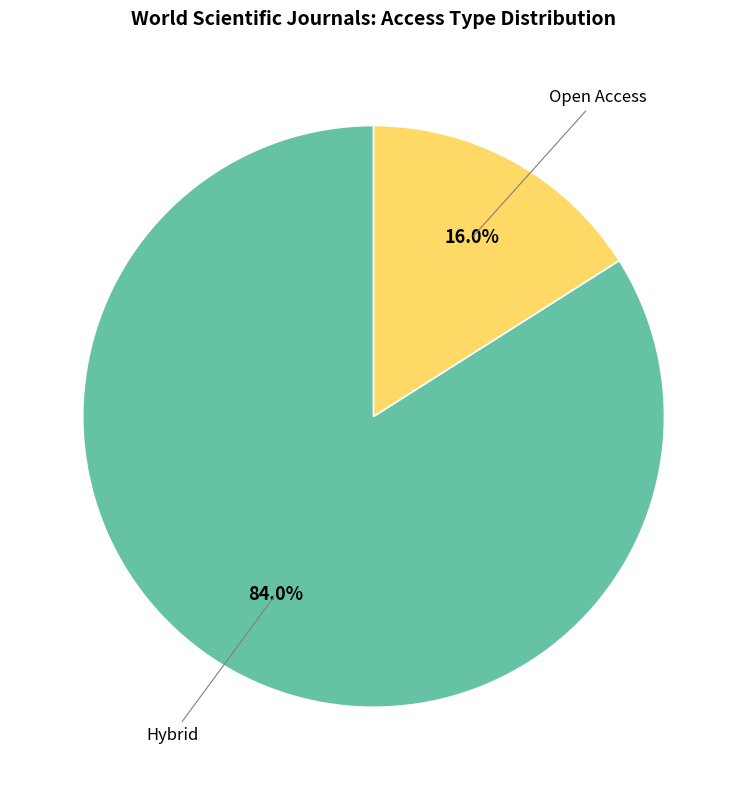

Is there a majority slice in this chart?

Yes